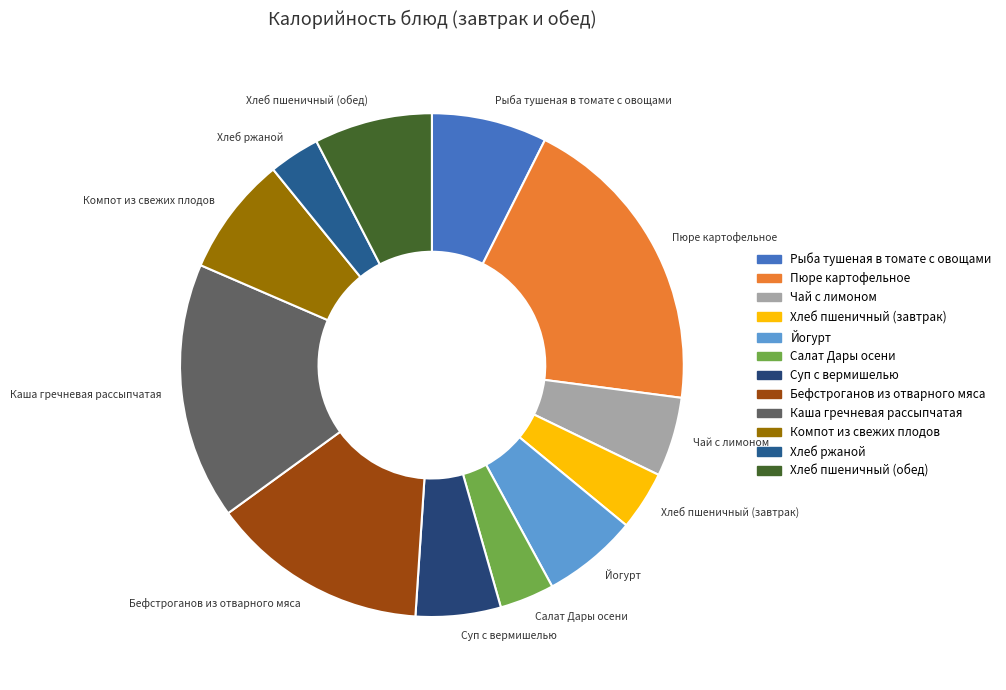

Between Хлеб пшеничный (обед) and Хлеб ржаной, which is larger?

Хлеб пшеничный (обед)